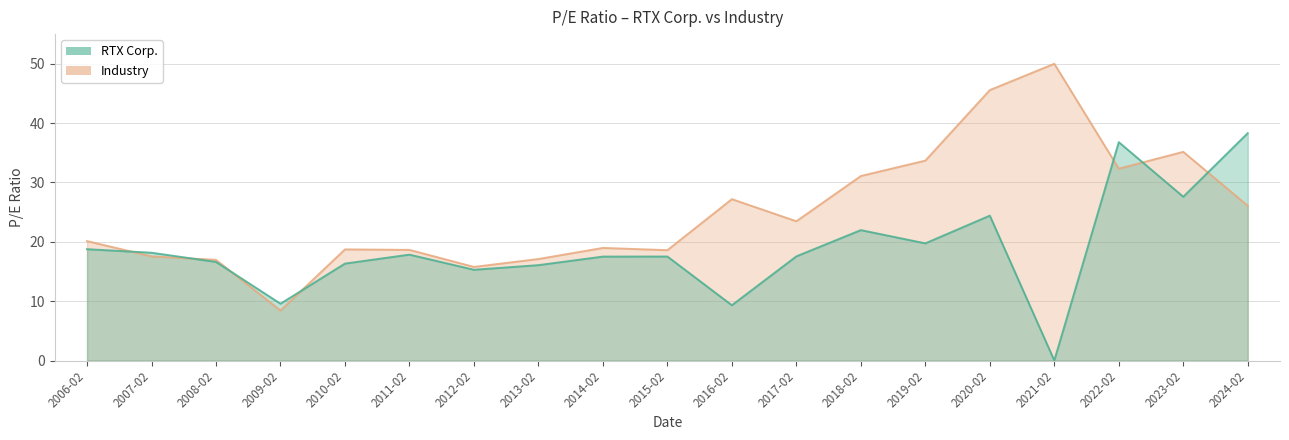

How many values are below 17?

7